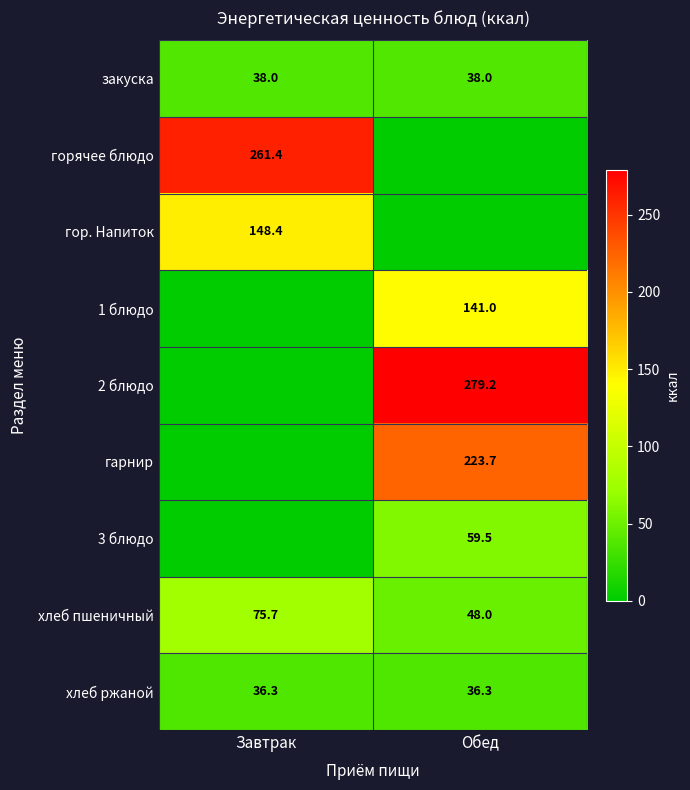

What is the difference between the maximum and minimum values in the хлеб пшеничный series?

27.7